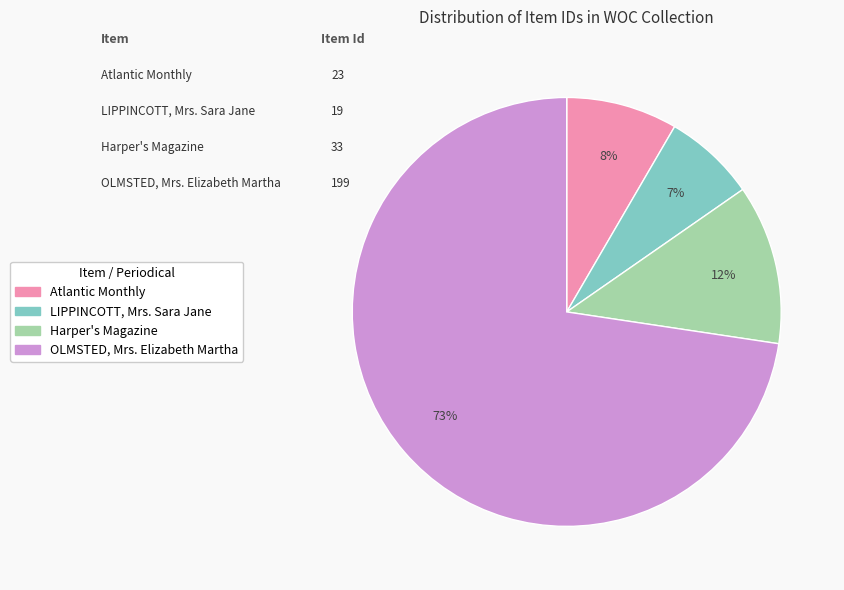

Is there a majority slice in this chart?

Yes